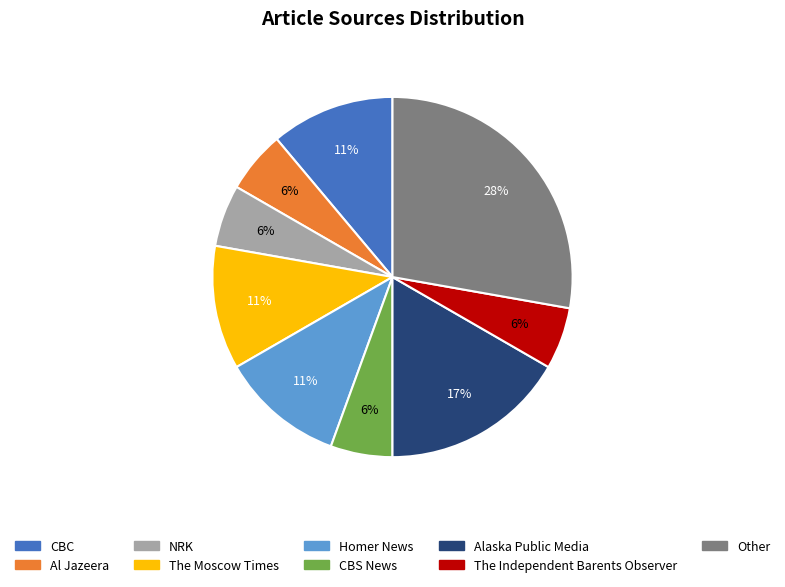

Do Al Jazeera and CBC together represent more than half of the pie?

No